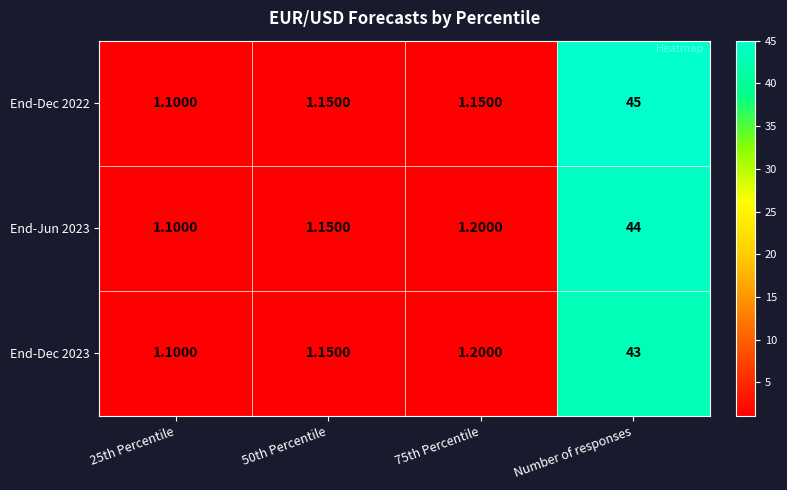

At which category is the sum across all series the highest?

Number of responses